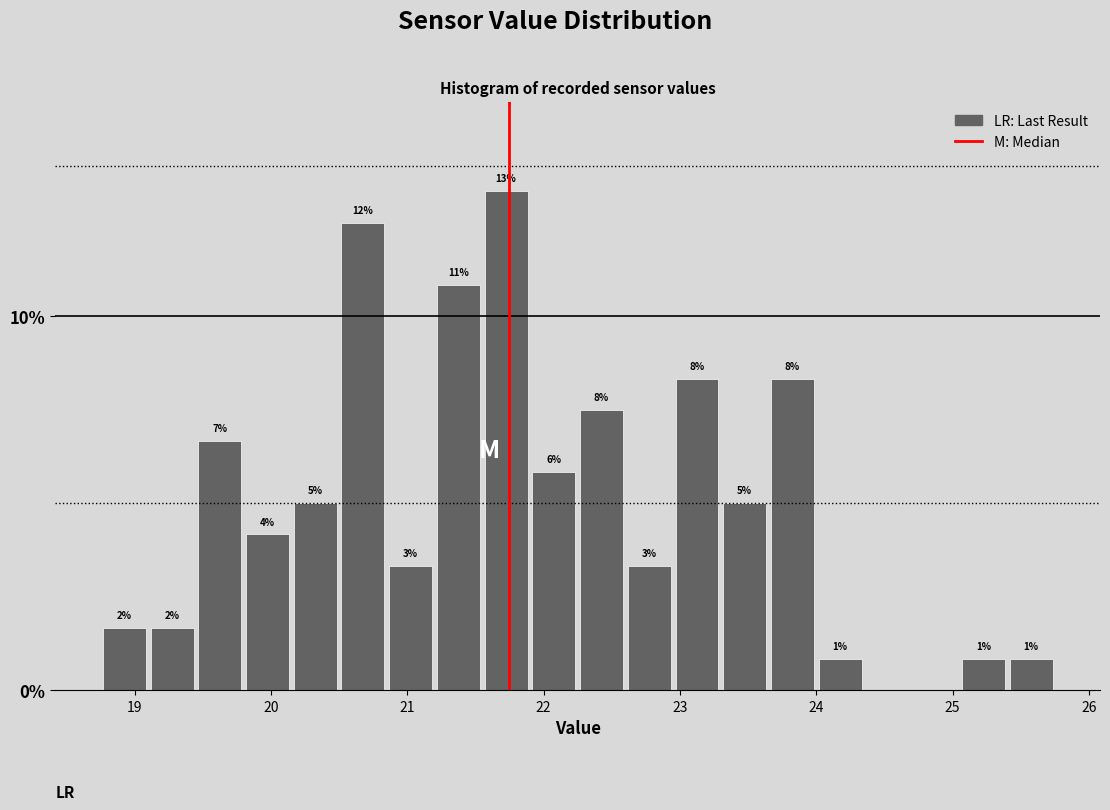

Read against the x-axis, roughly where is the centre of the tallest bar?

21.7